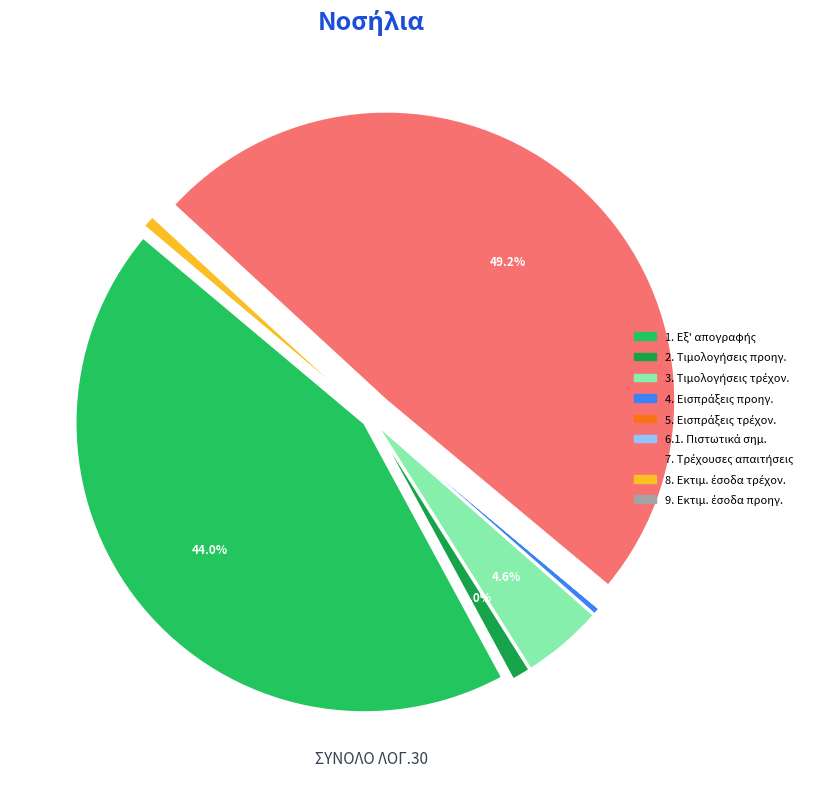

Does 9. Εκτιμώμενα έσοδα προηγ. account for over 50% of the chart?

No